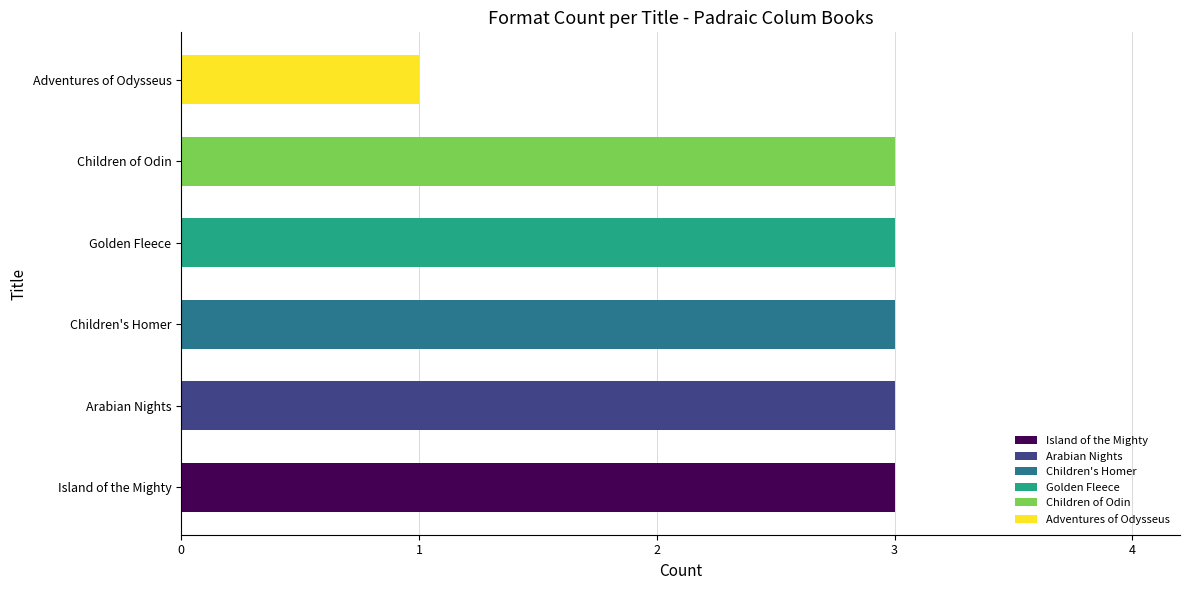

The chart shows a value of 3 at Golden Fleece. True or false?

True